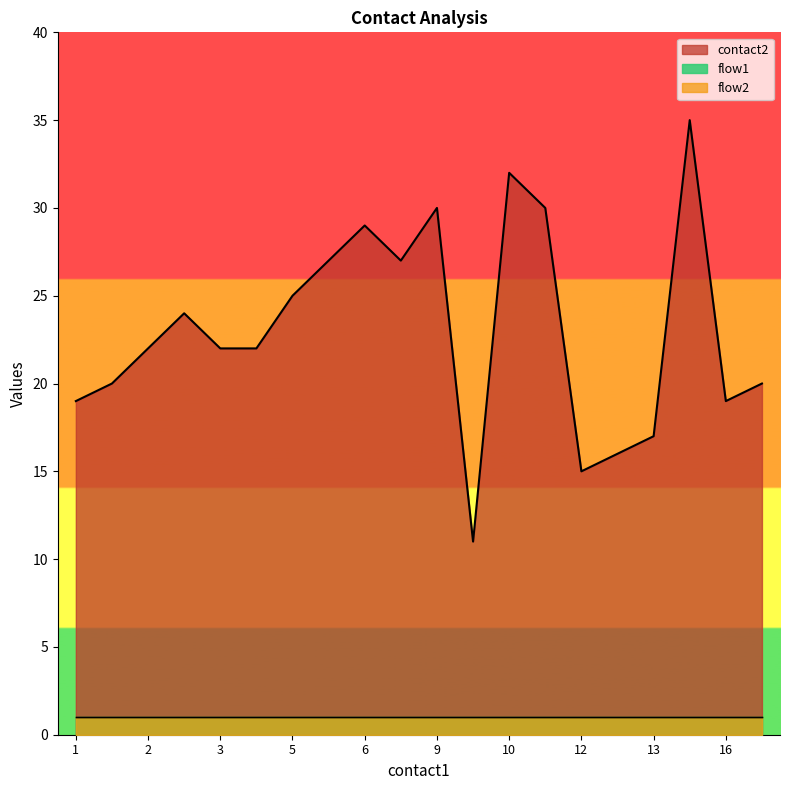

What is the sum of all flow1 values?

20